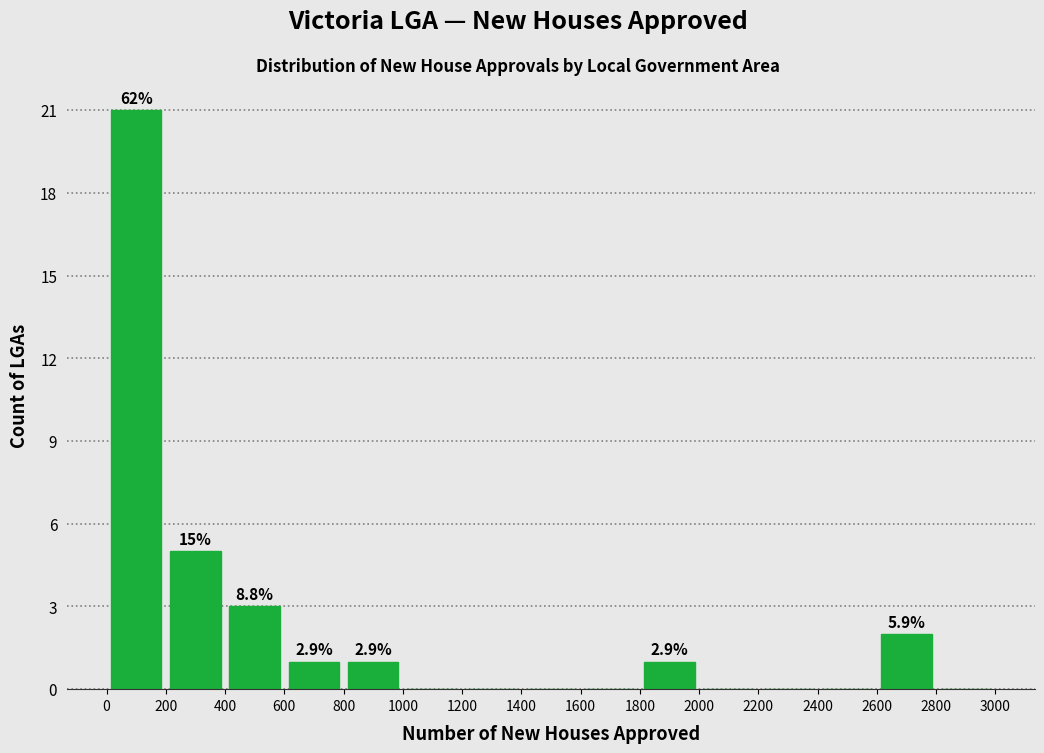

Over which range of the x-axis is the bar tallest?

0 to 200